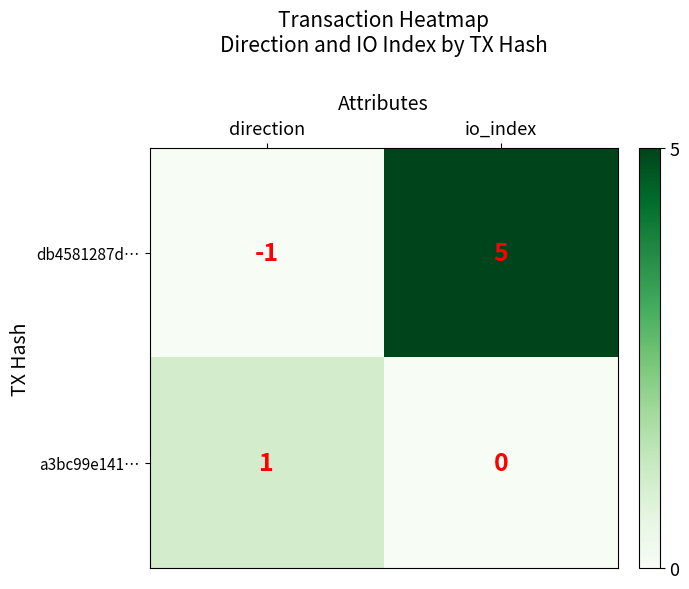

True or false: db4581287d… has a value of 5 at io_index.

True